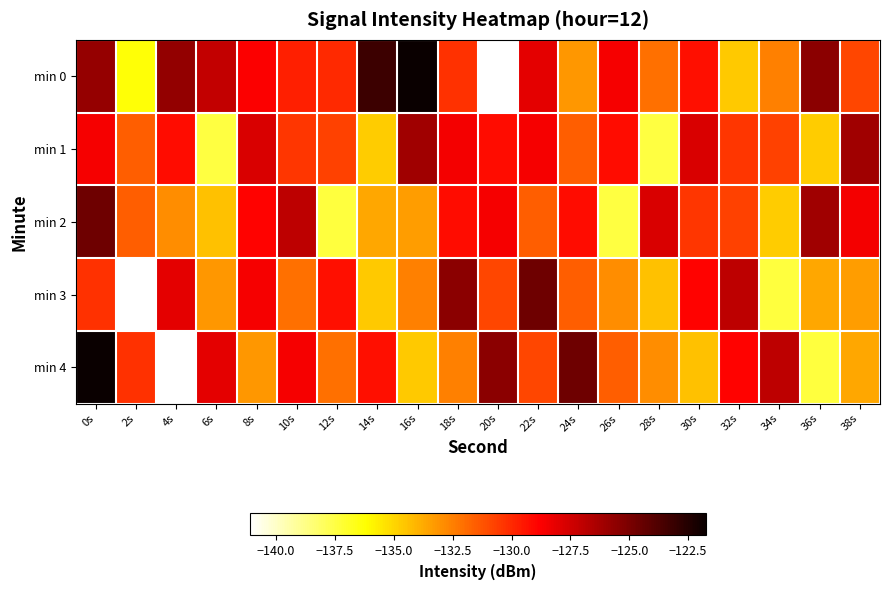

Which has a higher value, 26s or 30s?

26s